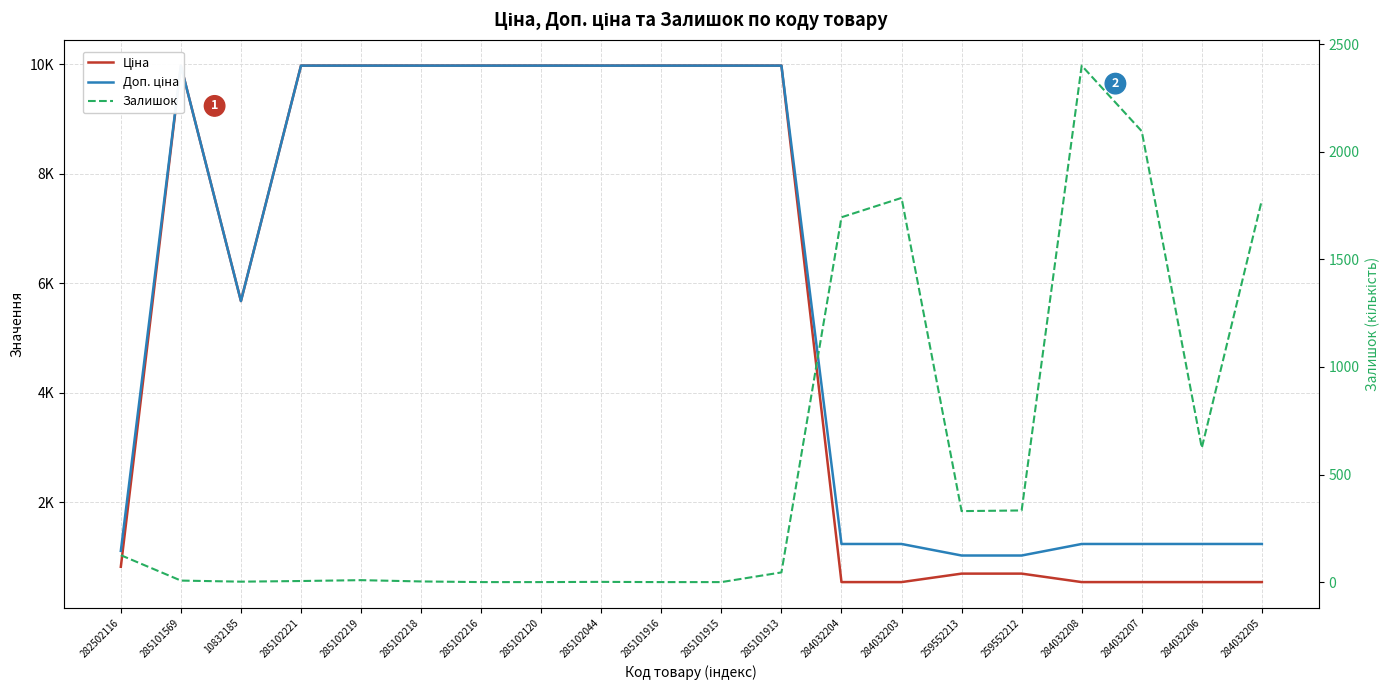

What is the difference between the second highest and second lowest values in the Ціна series?

9436.0